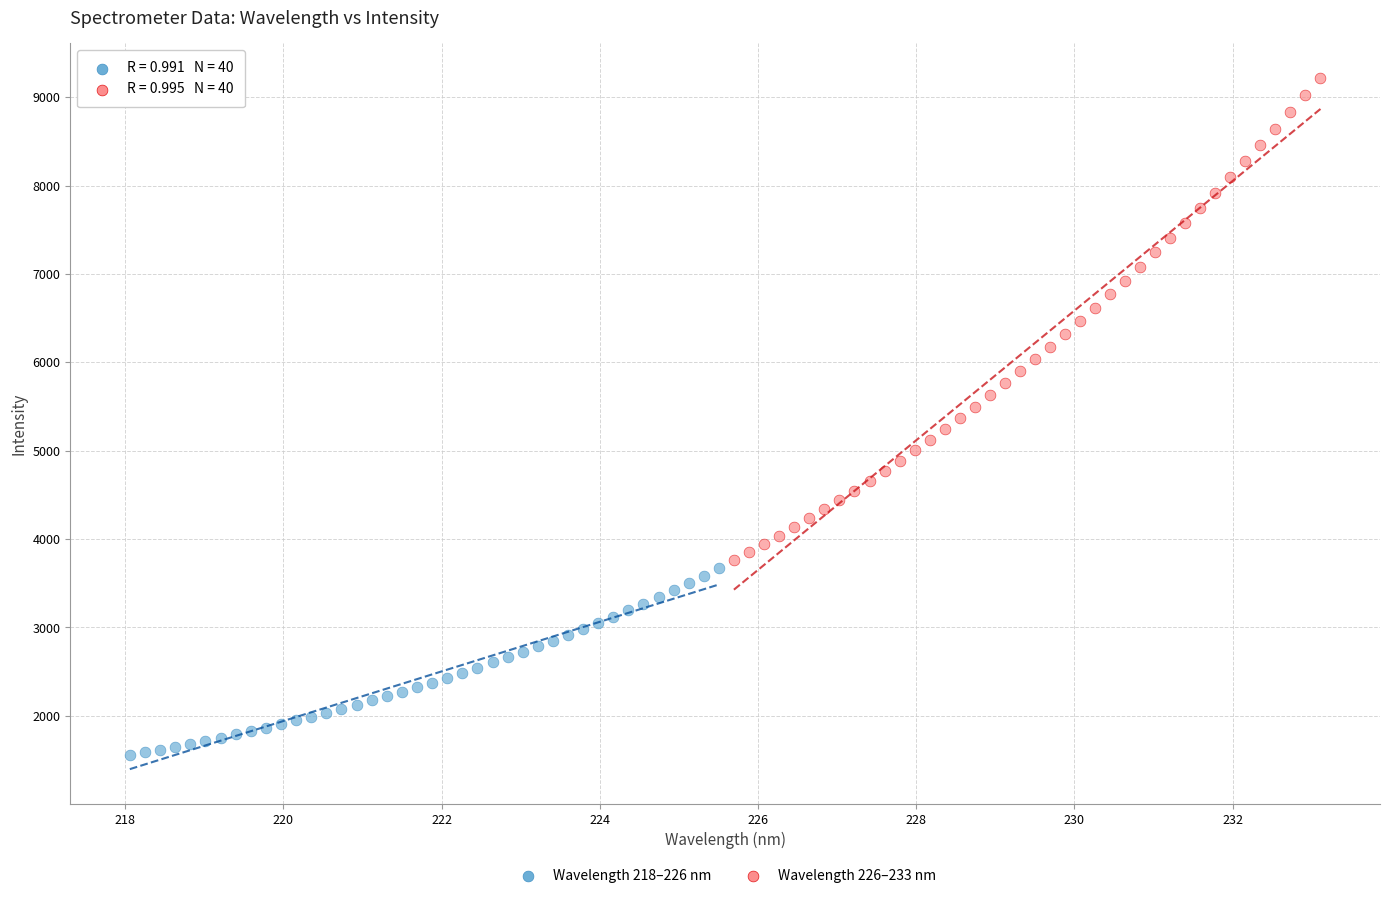

Which series contains the highest Y value?

Wavelength 226–233 nm